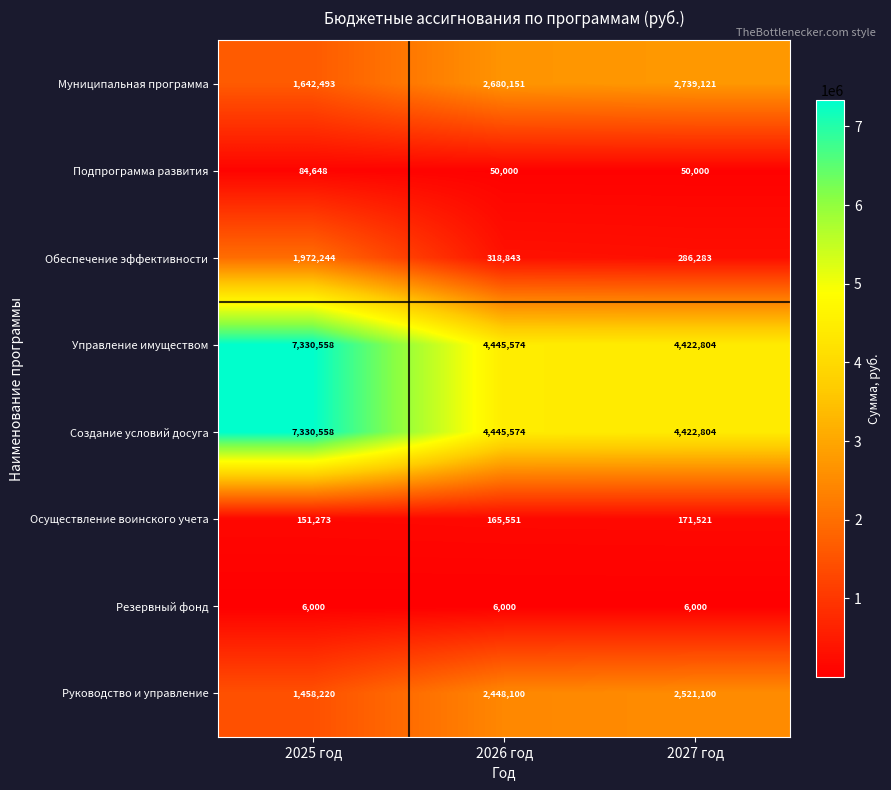

Which category has the highest value across all series?

2025 год